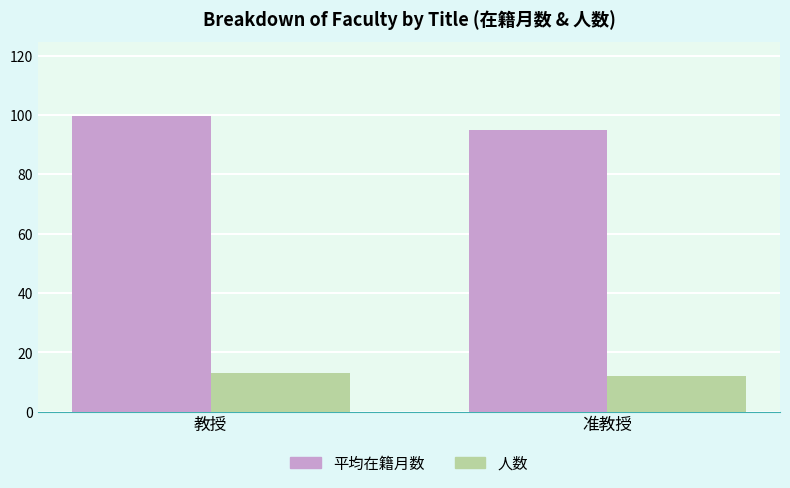

Reading left to right, what are all the values shown in this chart?

平均在籍月数: 教授=99.7	准教授=95.0
人数: 教授=13.0	准教授=12.0